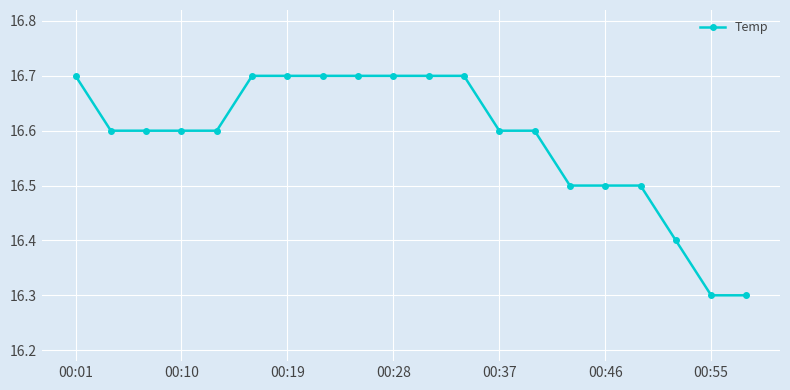

What is the value of the 6th point from the left?

16.7